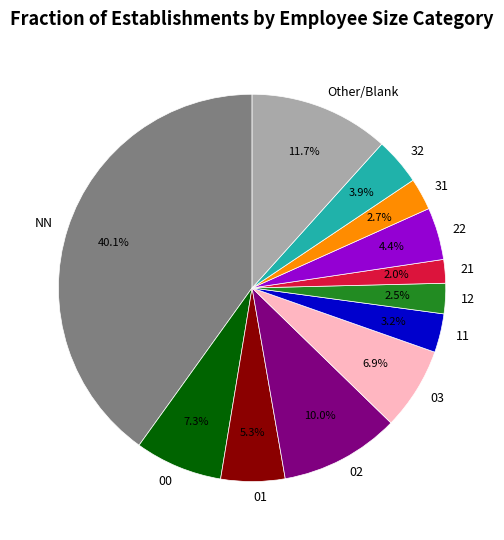

What is the ratio of the value at 32 to the value at 22?

0.9